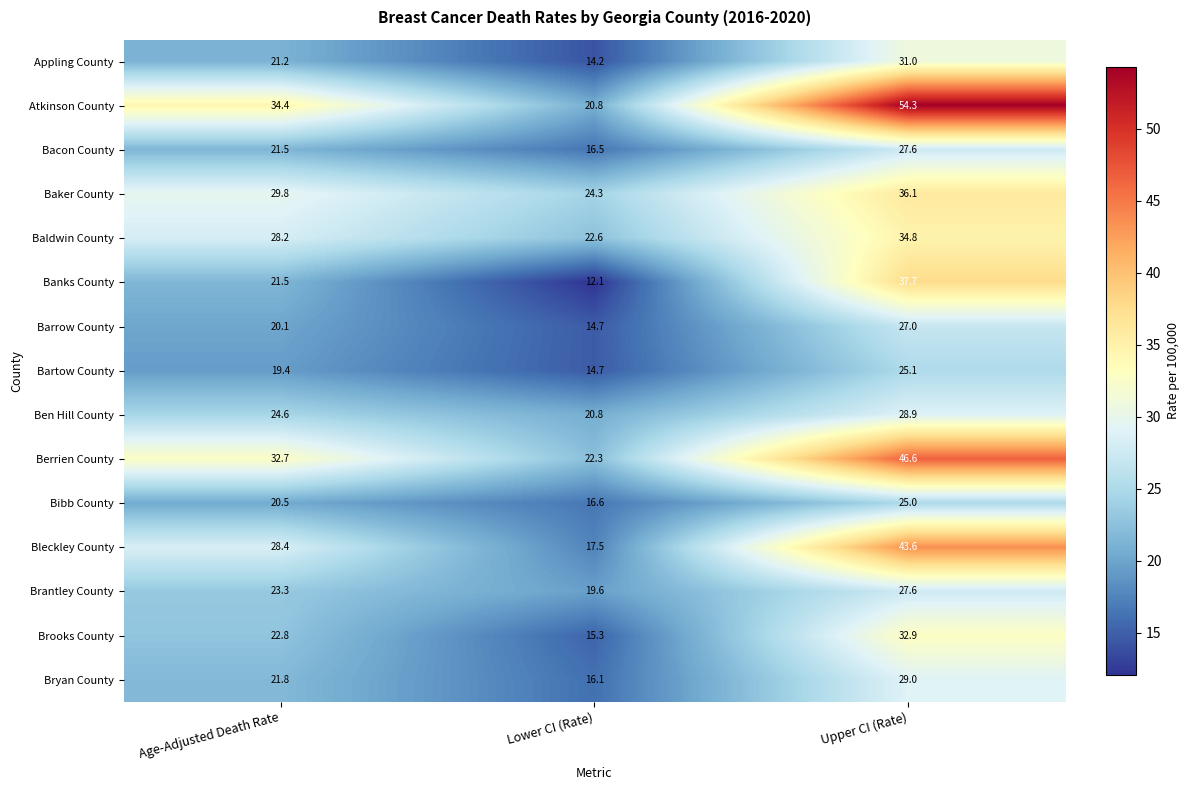

True or false: Banks County has a value of 20.1 at Lower CI (Rate).

False